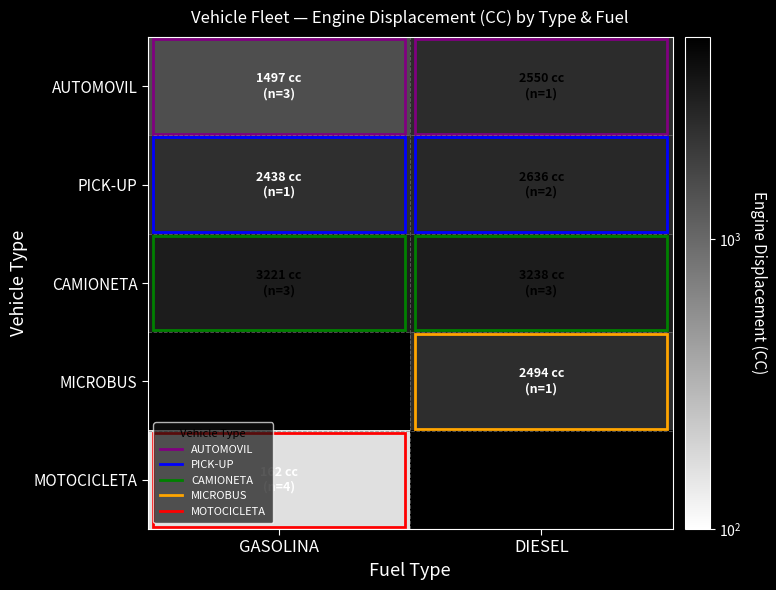

The MICROBUS series shows 1181.3 at DIESEL. True or false?

False